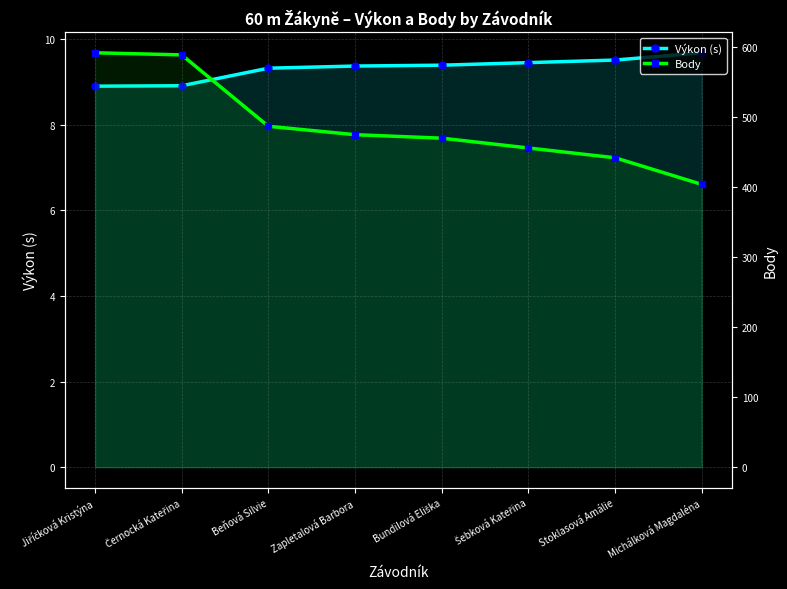

What is the difference between the maximum and minimum values in the Výkon (s) series?

0.8